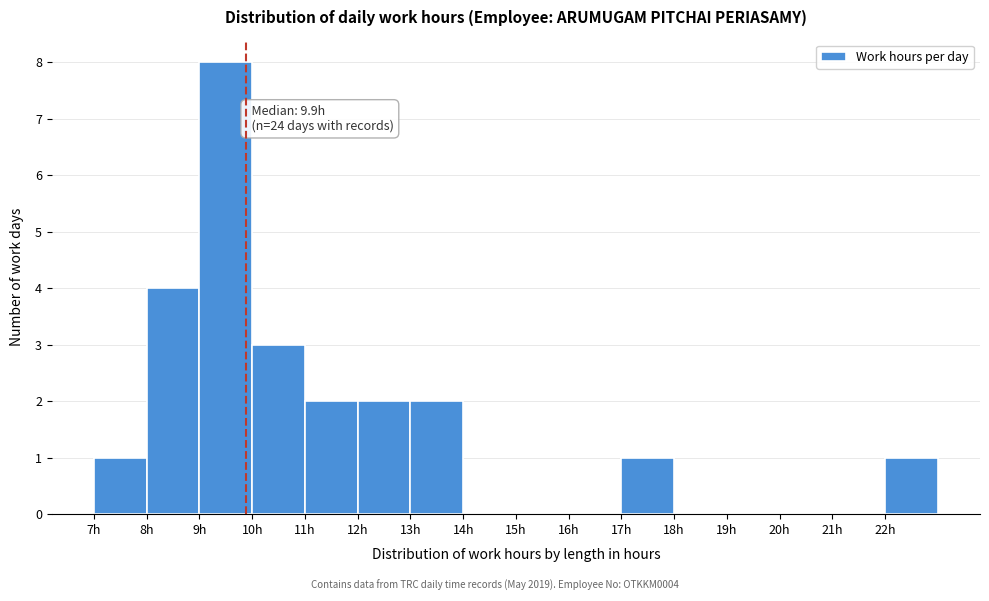

Which range on the x-axis has the tallest bar?

9 to 10